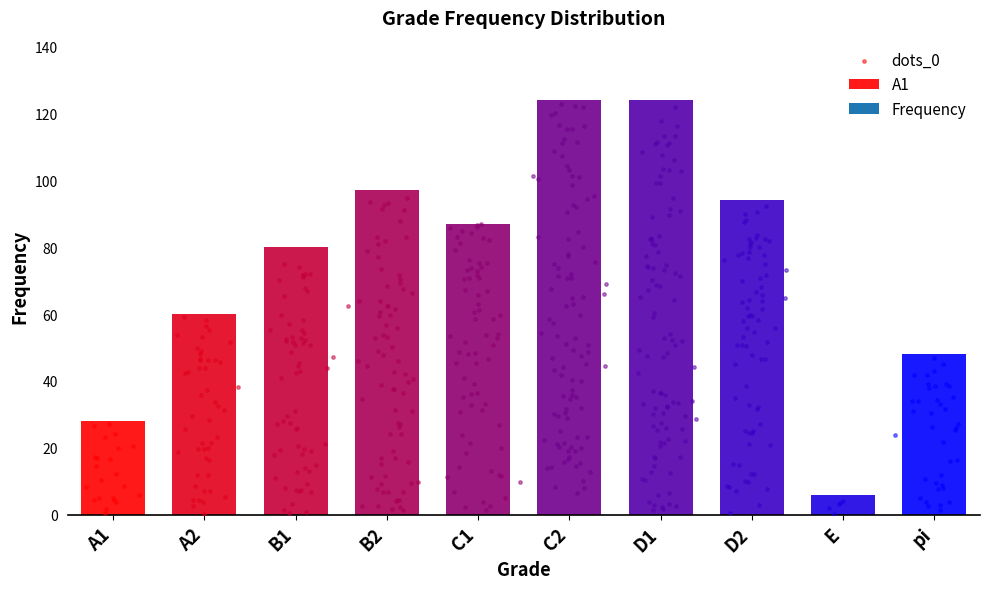

Between D2 and pi, which is larger?

D2